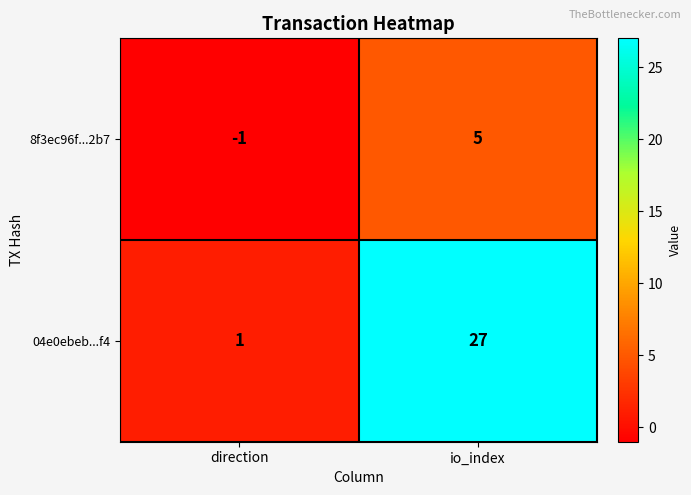

Reading left to right, transcribe all the data shown in this chart.

8f3ec96f...2b7: -1	5
04e0ebeb...f4: 1	27